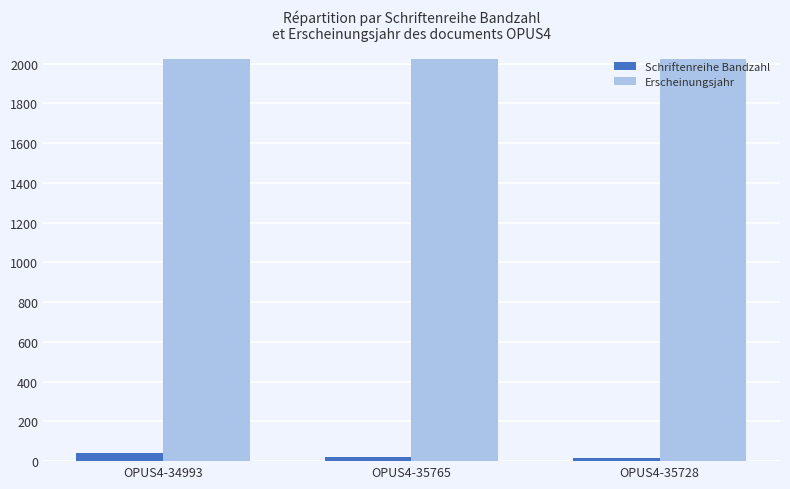

What is the sum of the Erscheinungsjahr values at OPUS4-34993 and OPUS4-35728?

4046